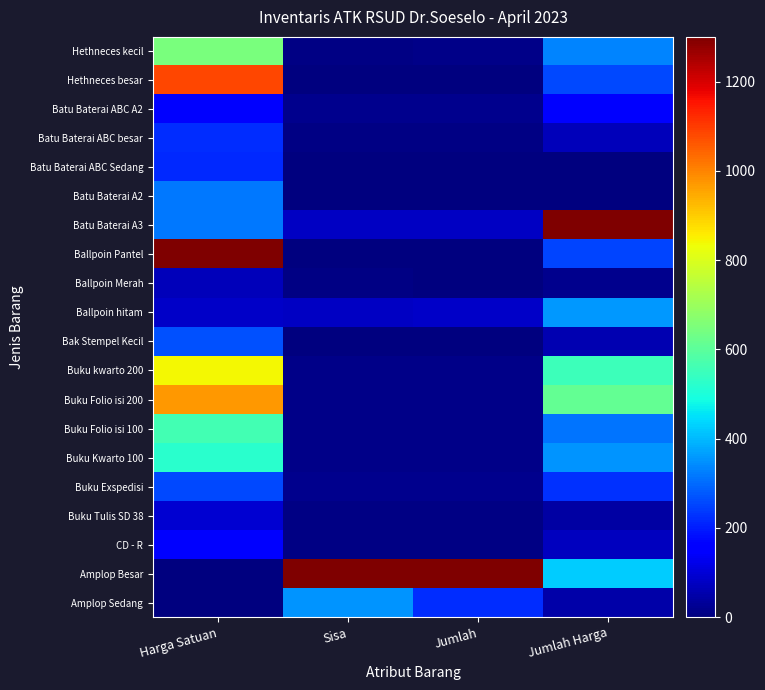

Reading left to right, what are all the values shown in this chart?

Amplop Sedang: Harga Satuan=0.0	Sisa=352.5	Jumlah=220.8	Jumlah Harga=50.2
Amplop Besar: Harga Satuan=2.1	Sisa=1300.0	Jumlah=1300.0	Jumlah Harga=422.8
CD - R: Harga Satuan=149.2	Sisa=8.9	Jumlah=8.5	Jumlah Harga=71.8
Buku Tulis SD 38: Harga Satuan=94.3	Sisa=8.5	Jumlah=9.2	Jumlah Harga=44.3
Buku Exspedisi: Harga Satuan=256.7	Sisa=16.6	Jumlah=17.0	Jumlah Harga=227.4
Buku Kwarto 100: Harga Satuan=522.1	Sisa=12.7	Jumlah=12.6	Jumlah Harga=352.7
Buku Folio isi 100: Harga Satuan=561.0	Sisa=10.4	Jumlah=10.5	Jumlah Harga=309.9
Buku Folio isi 200: Harga Satuan=974.0	Sisa=11.9	Jumlah=12.2	Jumlah Harga=614.2
Buku kwarto 200: Harga Satuan=842.4	Sisa=12.4	Jumlah=12.8	Jumlah Harga=551.5
Bak Stempel Kecil: Harga Satuan=265.9	Sisa=4.3	Jumlah=4.2	Jumlah Harga=60.7
Ballpoin hitam: Harga Satuan=82.8	Sisa=78.1	Jumlah=84.9	Jumlah Harga=357.3
Ballpoin Merah: Harga Satuan=69.7	Sisa=5.2	Jumlah=4.9	Jumlah Harga=20.1
Ballpoin Pantel: Harga Satuan=1300.0	Sisa=3.6	Jumlah=3.5	Jumlah Harga=250.6
Batu Baterai A3: Harga Satuan=316.2	Sisa=77.1	Jumlah=80.4	Jumlah Harga=1300.0
Batu Baterai A2: Harga Satuan=316.2	Sisa=0.0	Jumlah=0.0	Jumlah Harga=0.0
Batu Baterai ABC Sedang: Harga Satuan=217.8	Sisa=0.0	Jumlah=0.5	Jumlah Harga=0.0
Batu Baterai ABC besar: Harga Satuan=222.4	Sisa=5.7	Jumlah=5.4	Jumlah Harga=67.9
Batu Baterai ABC A2: Harga Satuan=167.5	Sisa=16.7	Jumlah=17.2	Jumlah Harga=151.2
Hethneces besar: Harga Satuan=1082.6	Sisa=4.5	Jumlah=4.2	Jumlah Harga=254.7
Hethneces kecil: Harga Satuan=647.9	Sisa=9.7	Jumlah=10.2	Jumlah Harga=333.1